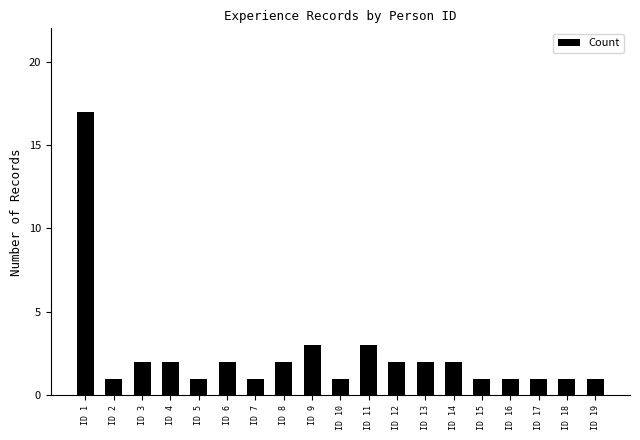

How many data points does each series have?

19